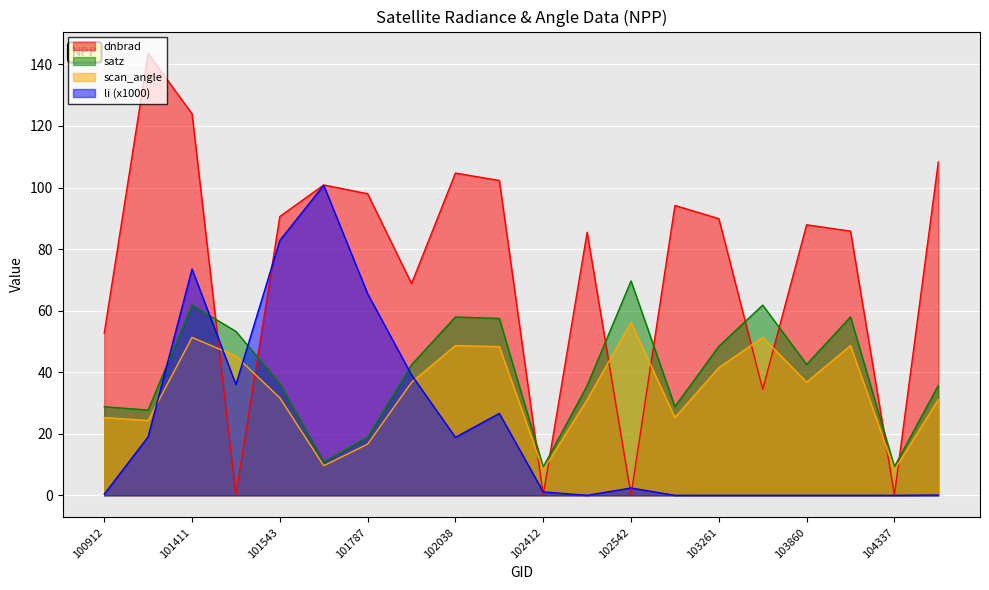

At which category does the chart reach its peak across all series?

101163